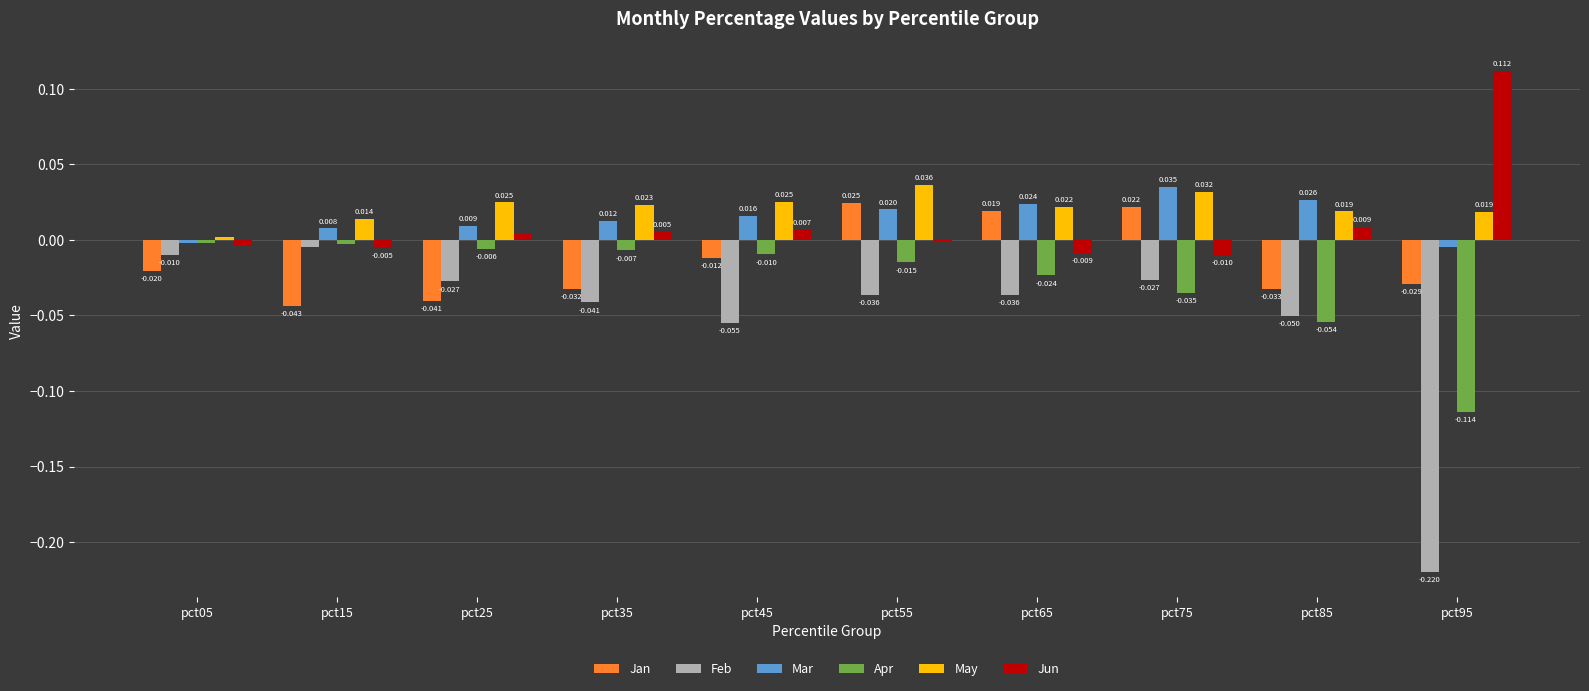

Which series changed the most between pct35 and pct95?

Feb